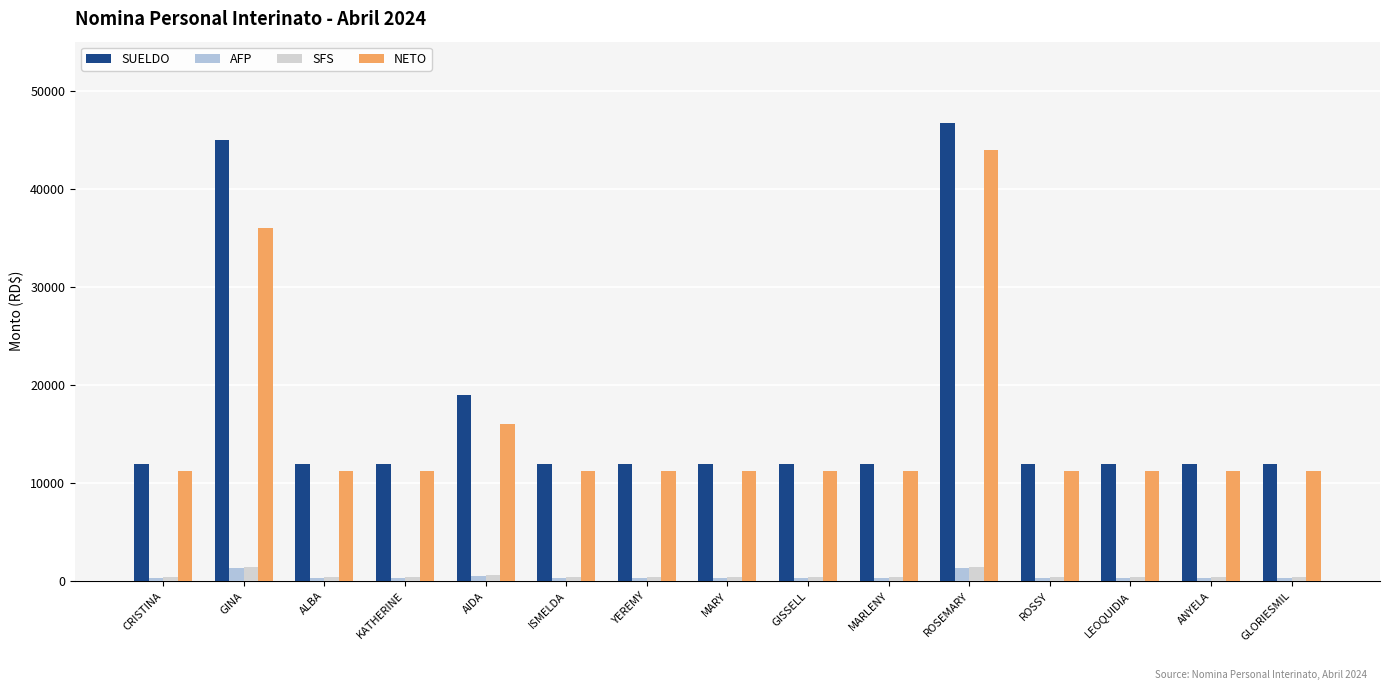

What is the difference between the maximum and minimum values in the AFP series?

999.0